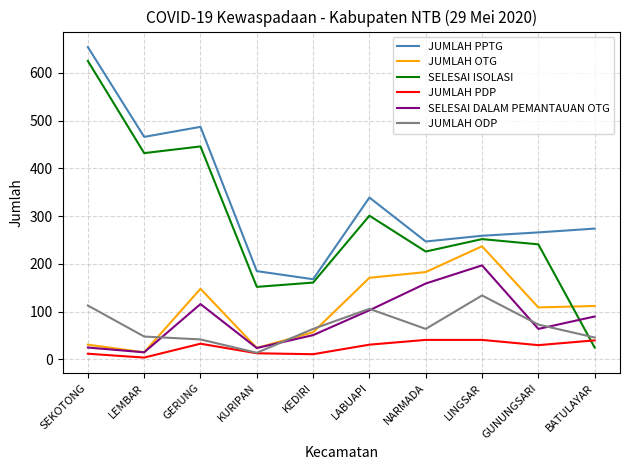

True or false: SELESAI ISOLASI and JUMLAH OTG cross at least once.

True